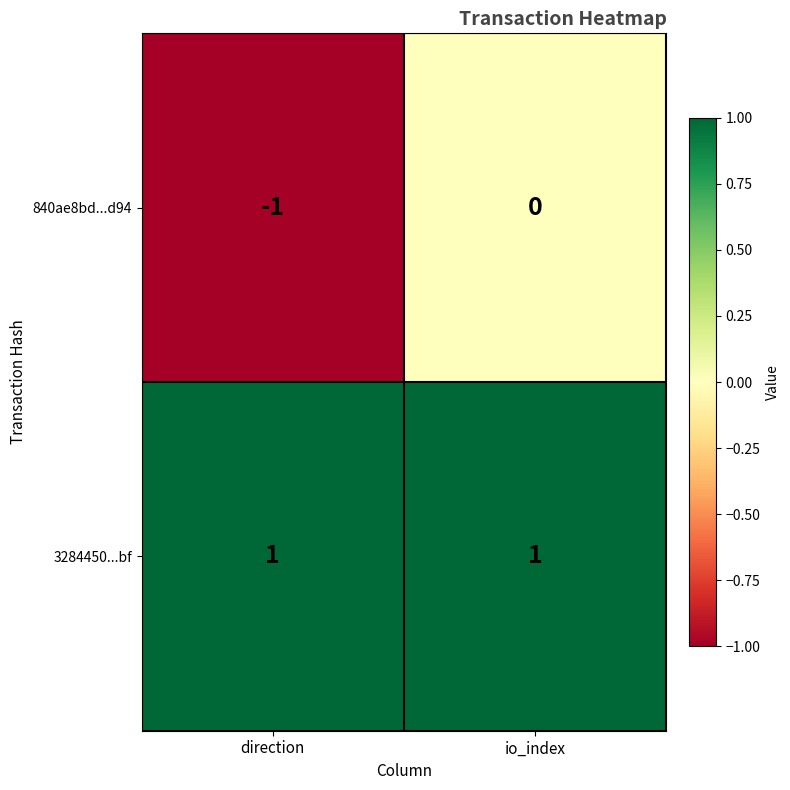

True or false: 3284450...bf has a value of 2 at io_index.

False